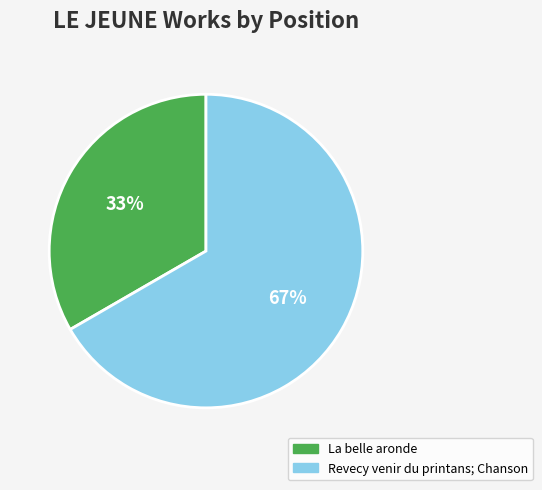

The La belle aronde slice represents 22% of the pie. True or false?

False